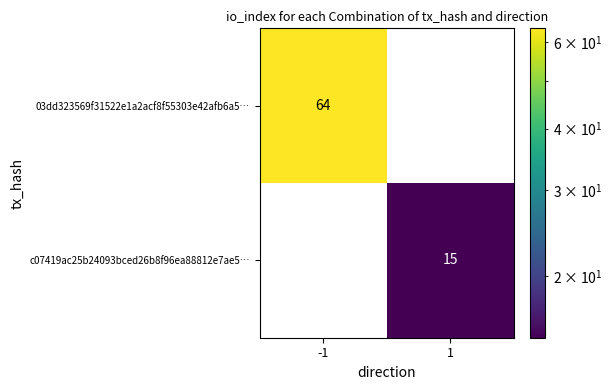

Which series has the largest range (max minus min)?

03dd323569f31522e1a2acf8f55303e42afb6a5…